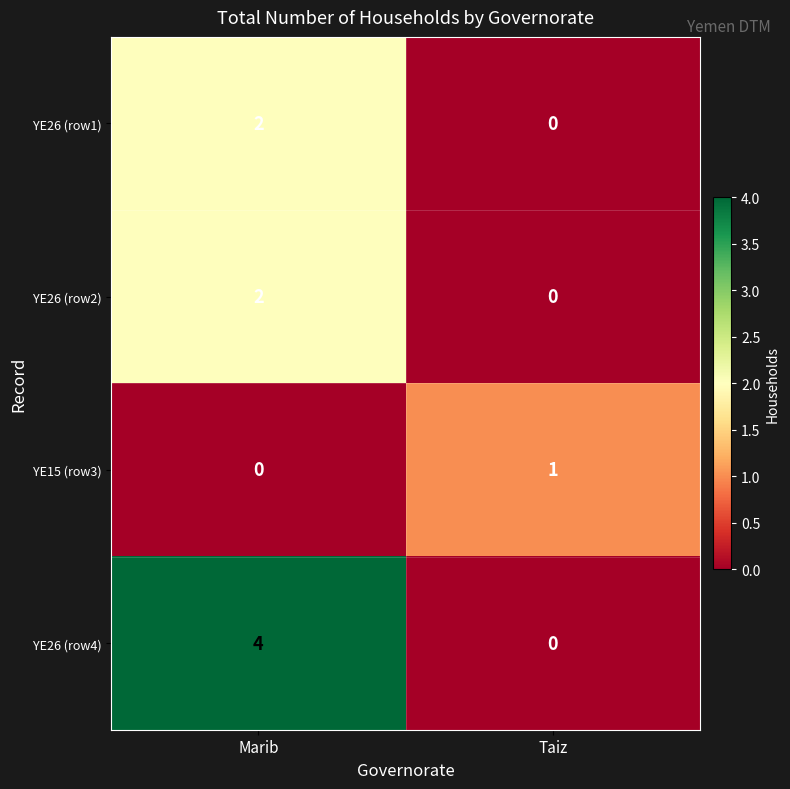

What is the greatest value displayed?

4